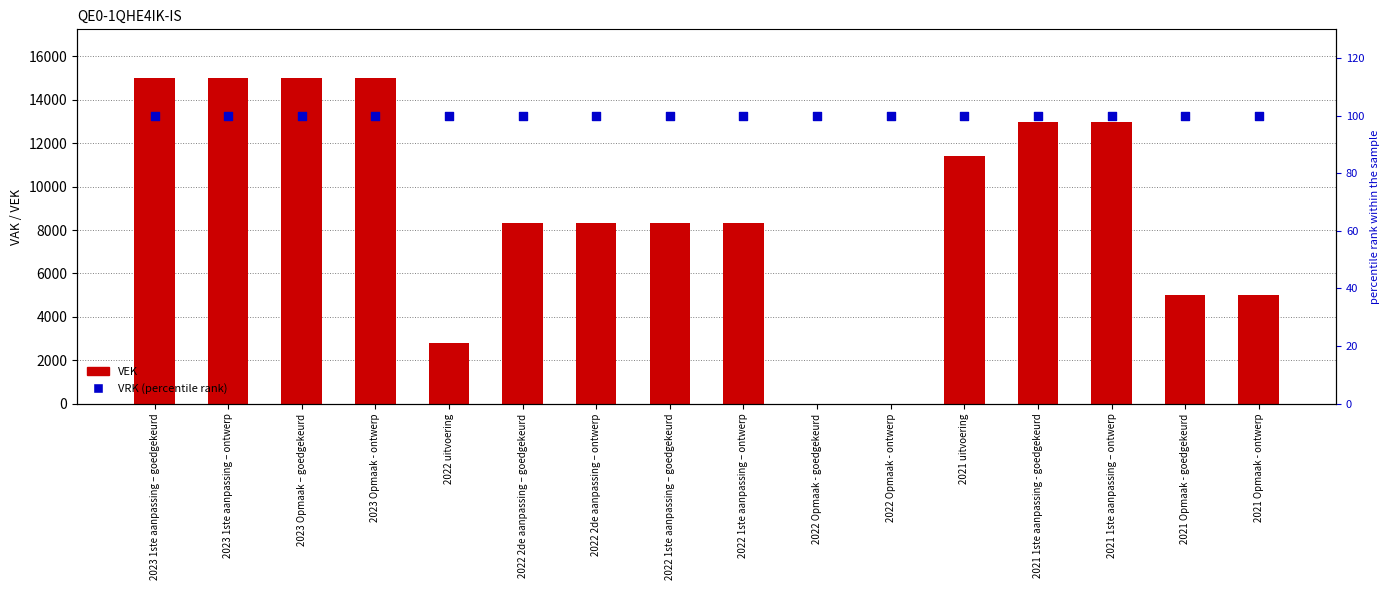

What are all the series names shown in the legend?

VEK, VRK (percentile rank)